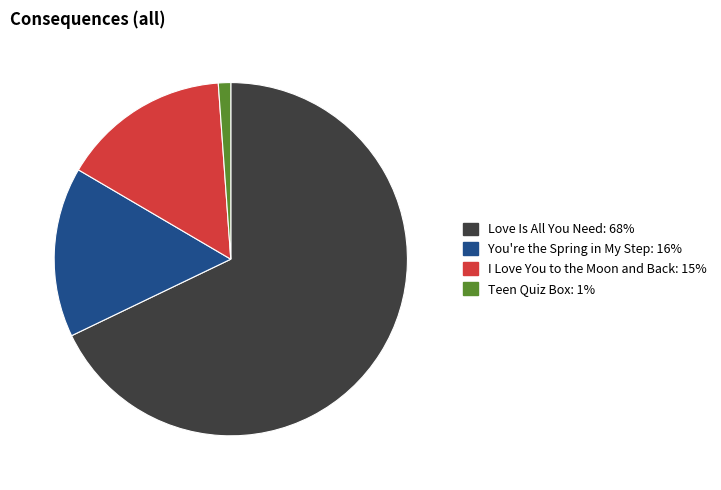

Does Love Is All You Need represent more than half of the total?

Yes